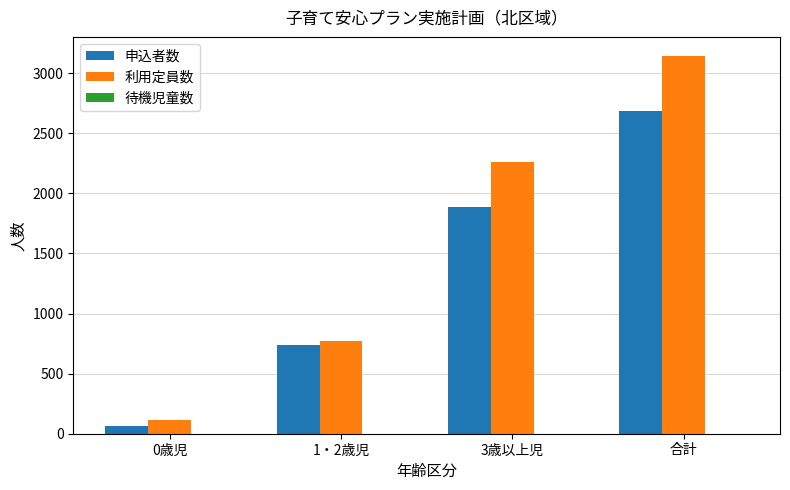

At how many categories does at least one series exceed 2037?

2